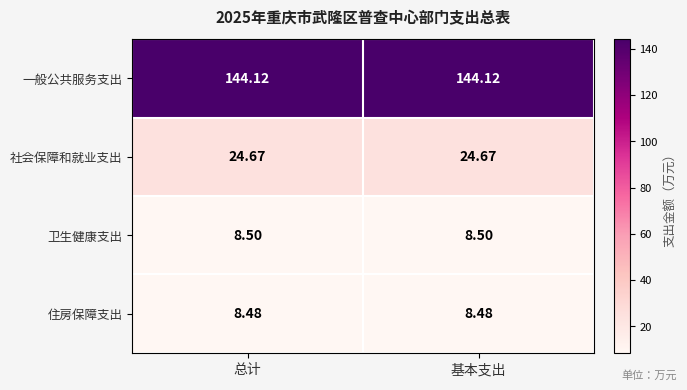

Which series has the largest total across all categories?

一般公共服务支出